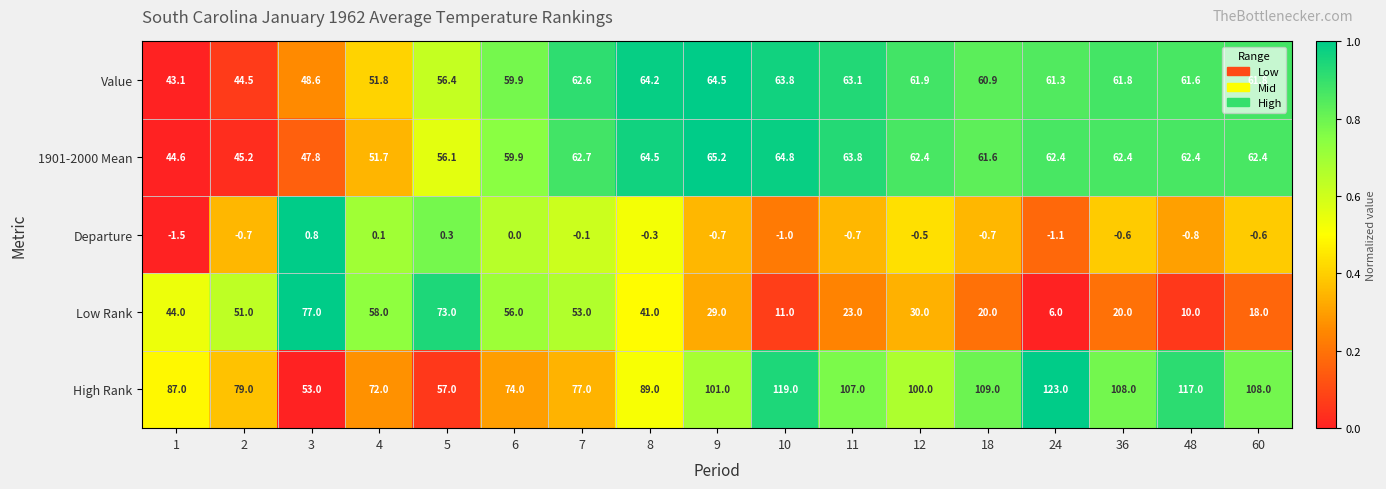

What is the spread (max minus min) of values at 24?

124.1